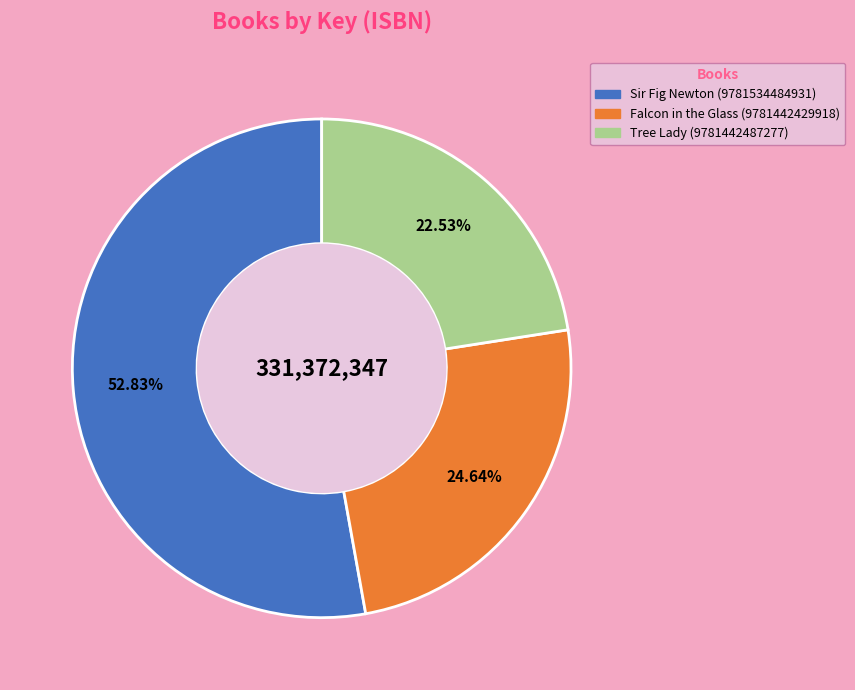

Is it true that Falcon in the Glass (9781442429918) is 16% of the pie?

False